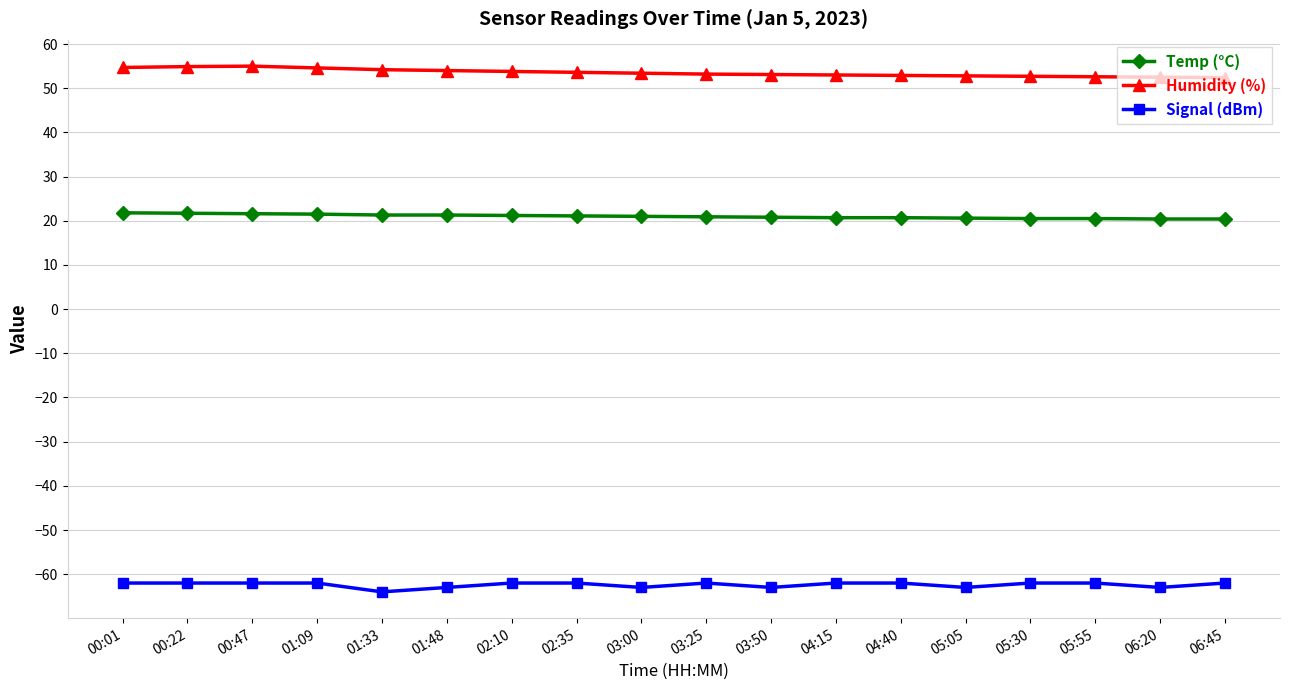

List the series in order of their peak value, lowest first.

Signal (dBm), Temp (°C), Humidity (%)